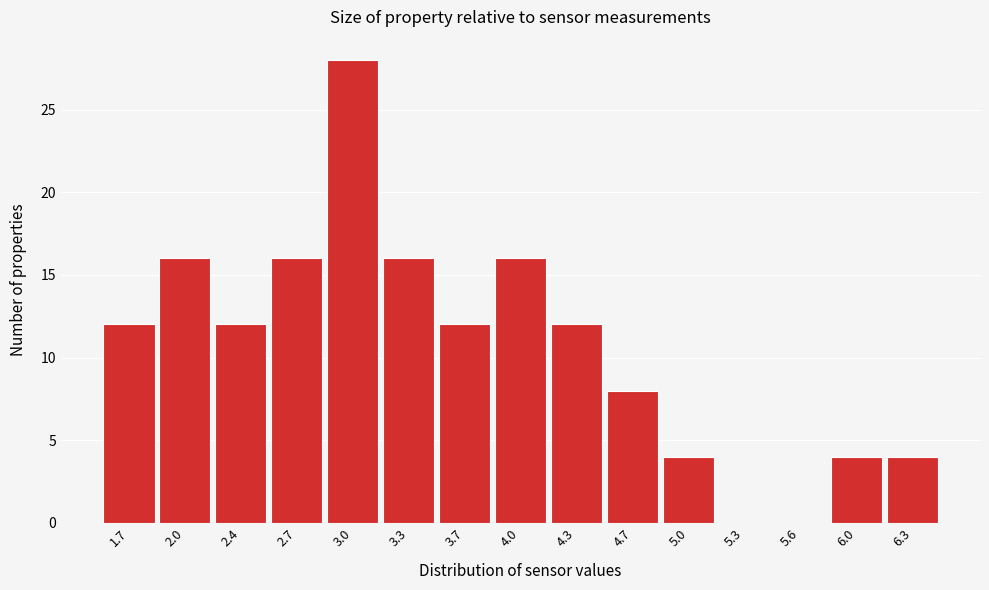

Reading right to left, list all the values displayed in this chart.

6.3=4	6.0=4	5.6=0	5.3=0	5.0=4	4.7=8	4.3=12	4.0=16	3.7=12	3.3=16	3.0=28	2.7=16	2.4=12	2.0=16	1.7=12